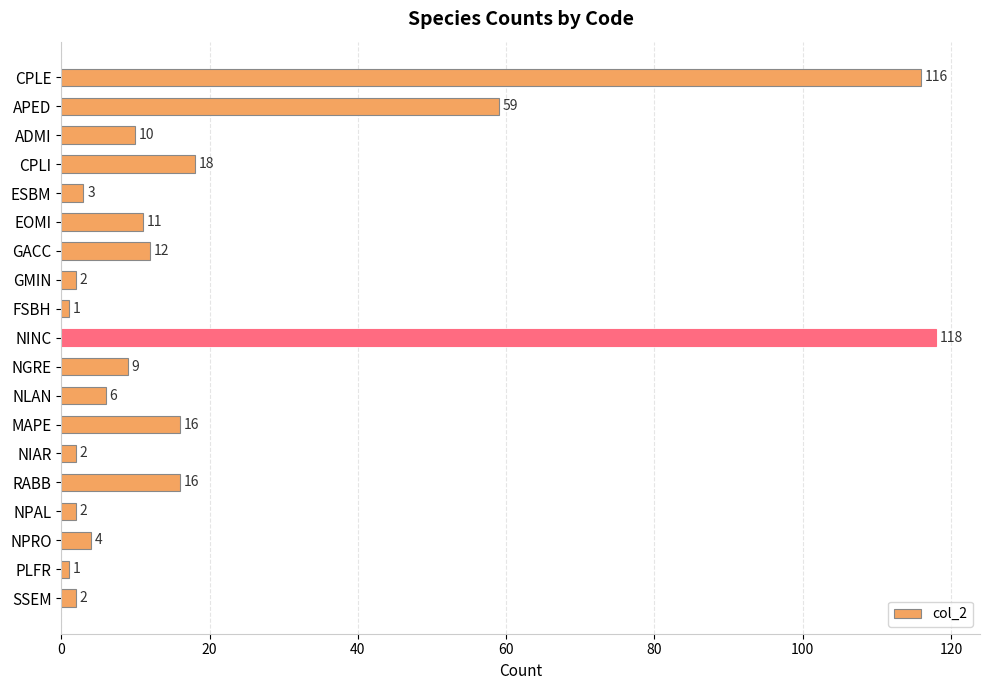

Reading bottom to top, transcribe all the data shown in this chart.

SSEM=2	PLFR=1	NPRO=4	NPAL=2	RABB=16	NIAR=2	MAPE=16	NLAN=6	NGRE=9	NINC=118	FSBH=1	GMIN=2	GACC=12	EOMI=11	ESBM=3	CPLI=18	ADMI=10	APED=59	CPLE=116